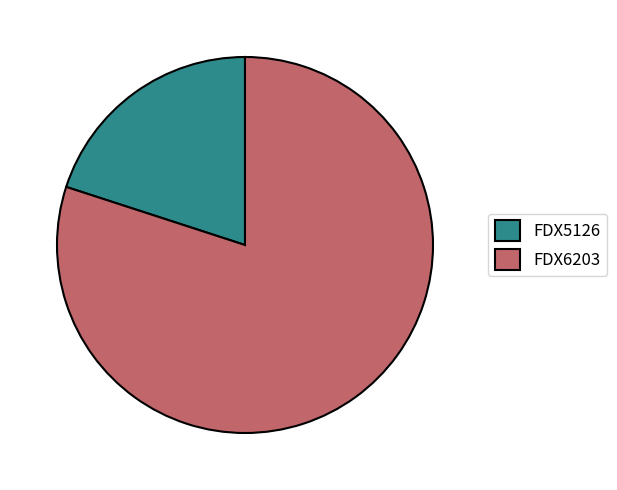

What is the ratio of the value at FDX6203 to the value at FDX5126?

4.0